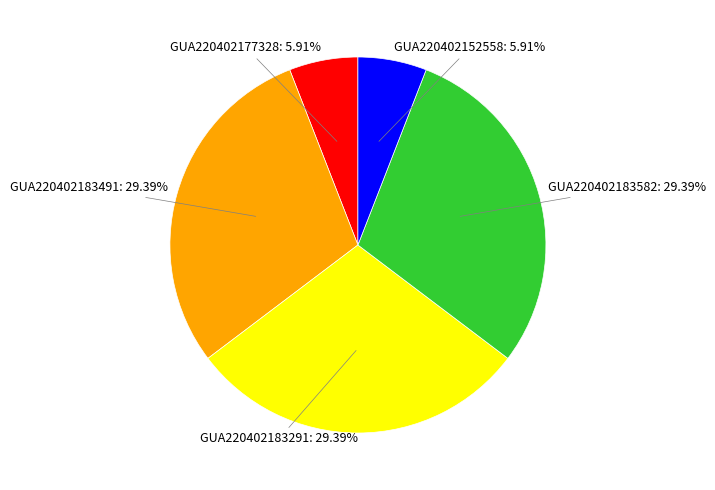

Is there a majority slice in this chart?

No